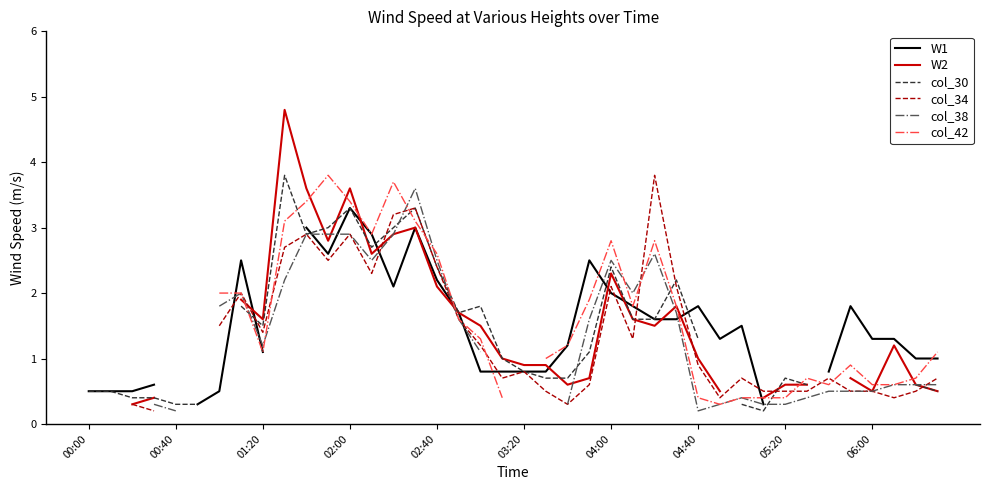

Is this an area chart (filled region under the line)?

No